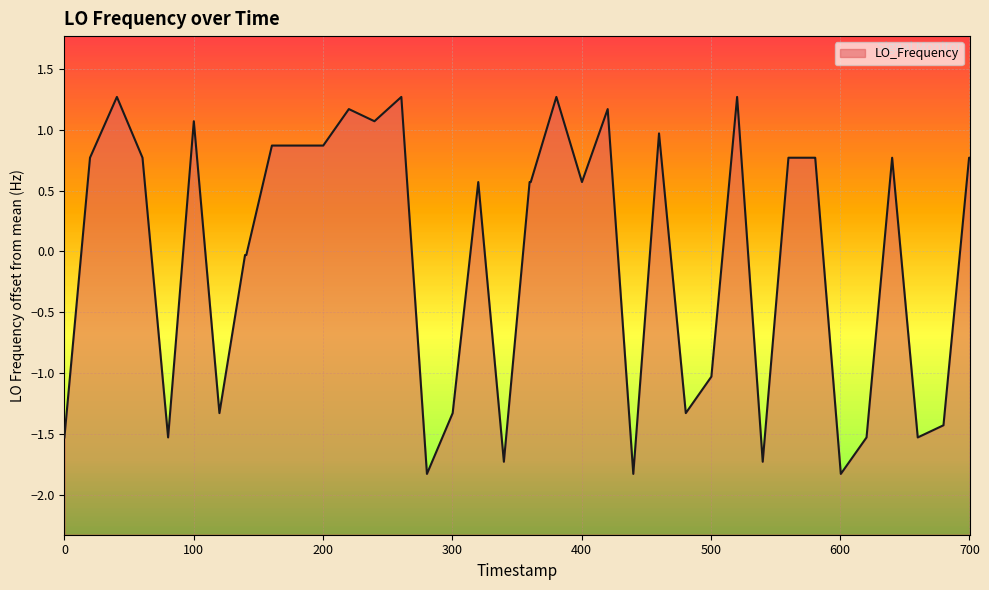

Reading right to left, extract all data points from this chart.

0.8	0.8	-1.4	-1.5	0.8	-1.5	-1.8	0.8	0.8	0.8	-1.7	1.3	-1.0	-1.3	1.0	-1.8	1.2	0.6	1.3	0.6	0.6	-1.7	0.6	-1.3	-1.8	1.3	1.1	1.2	0.9	0.9	0.9	-0.0	-0.0	-1.3	1.1	-1.5	0.8	1.3	0.8	-1.5